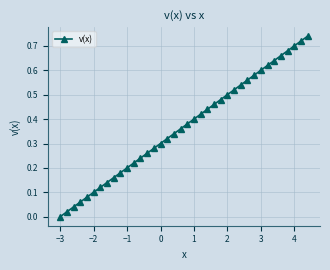

True or false: there are more than 2 points higher than both neighbors.

False